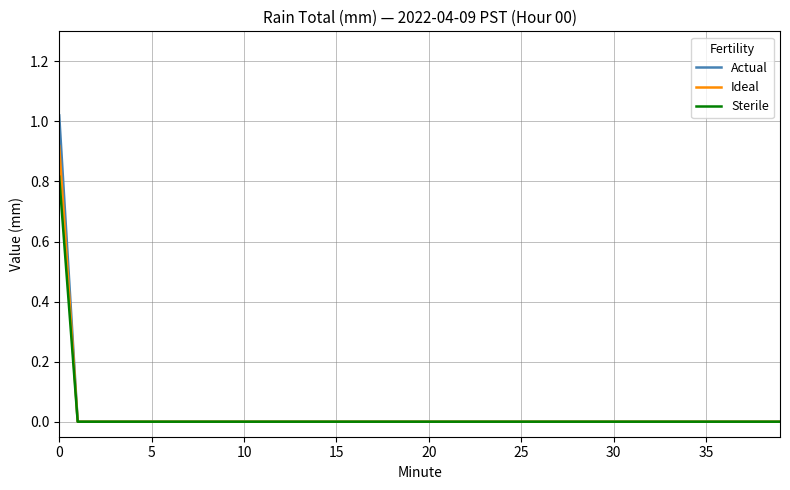

Which series has the largest range (max minus min)?

Actual